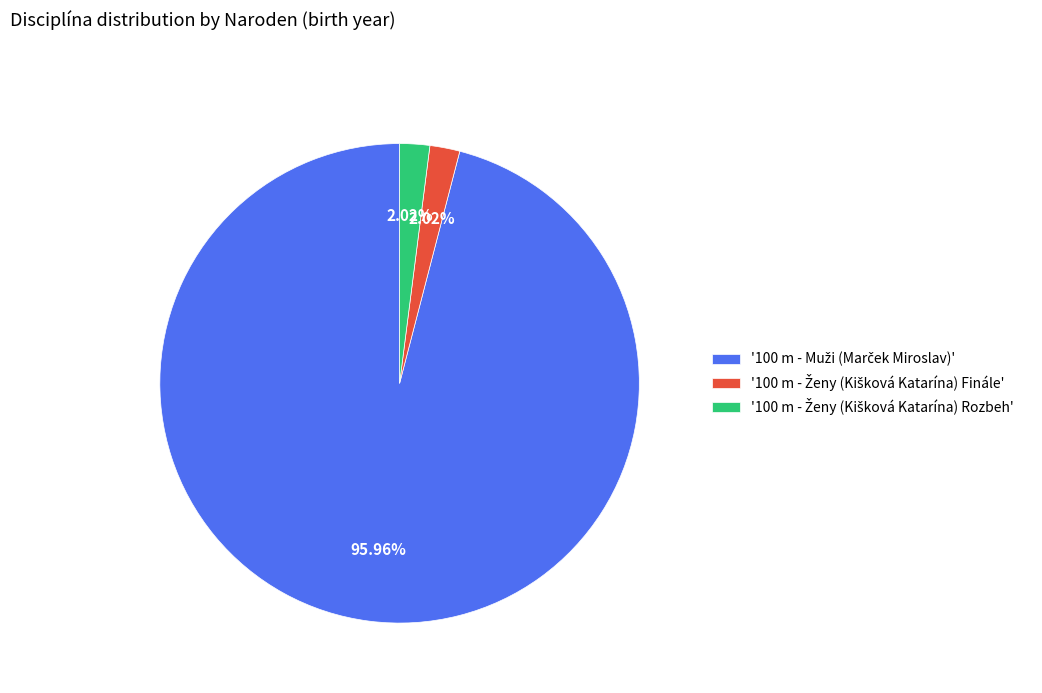

Is there any slice that represents more than half of the pie?

Yes